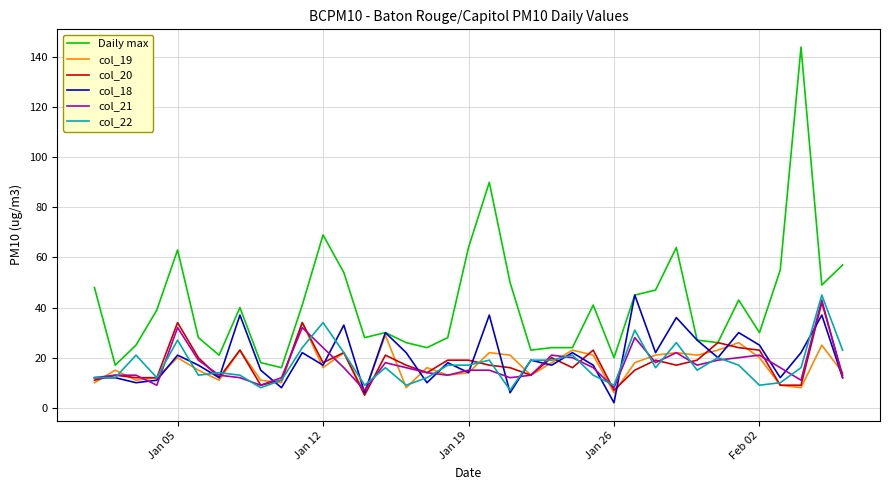

What is the greatest value displayed?

144